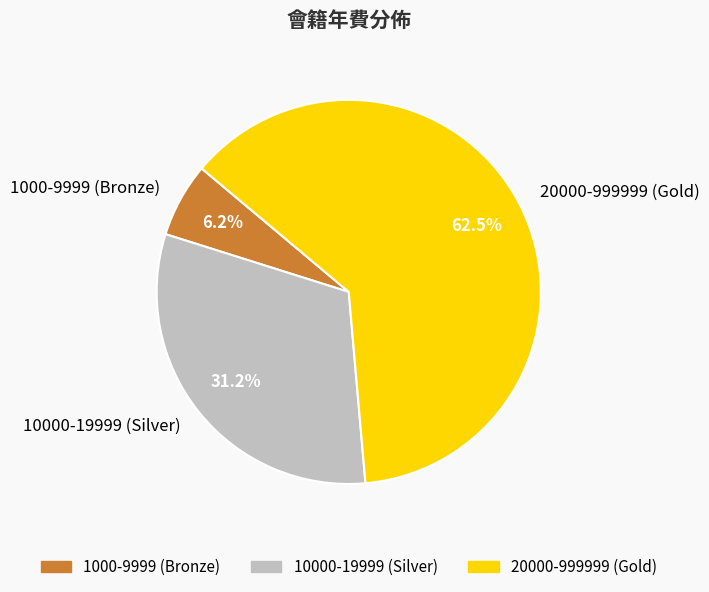

Which category has the smallest portion of the pie?

1000-9999 (Bronze)